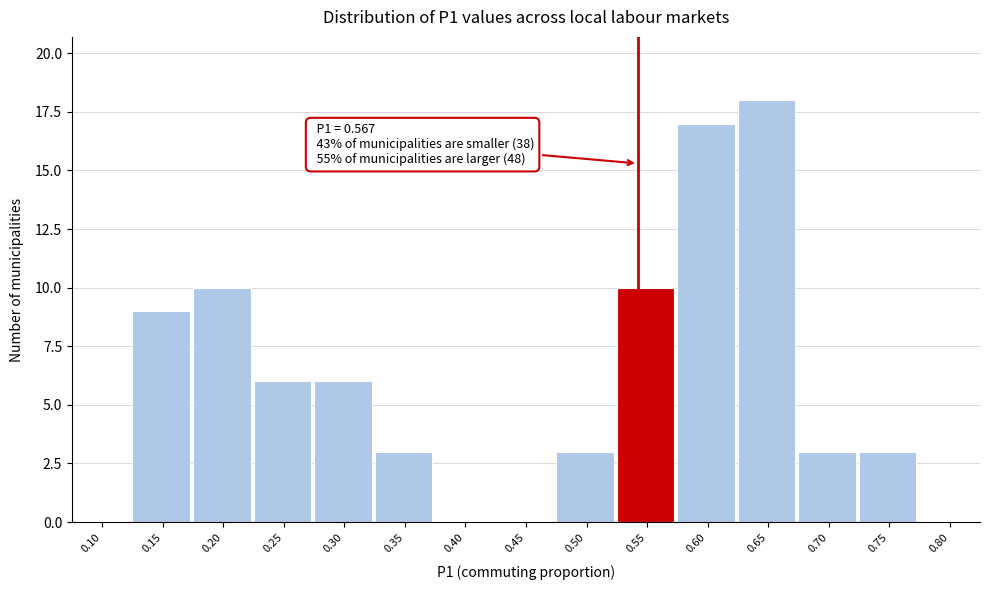

Reading left to right, transcribe all the data shown in this chart.

0.10=0	0.15=9	0.20=10	0.25=6	0.30=6	0.35=3	0.40=0	0.45=0	0.50=3	0.55=10	0.60=17	0.65=18	0.70=3	0.75=3	0.80=0